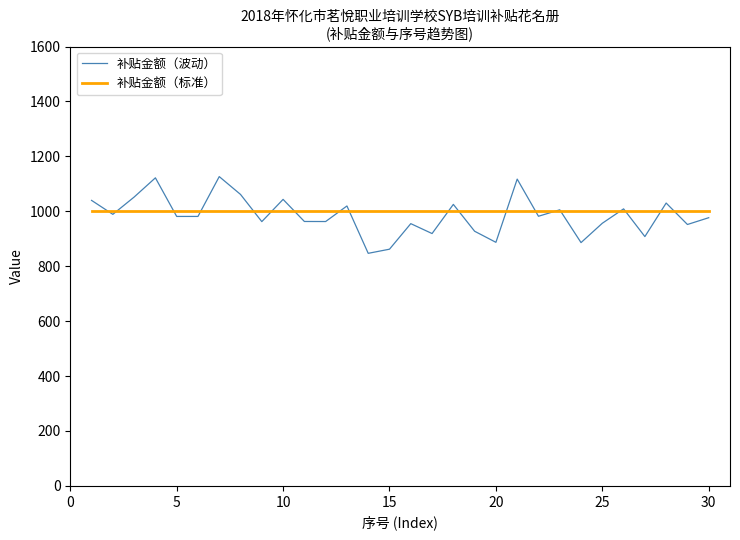

Rank the series by their maximum value, from lowest to highest.

补贴金额（标准）, 补贴金额（波动）